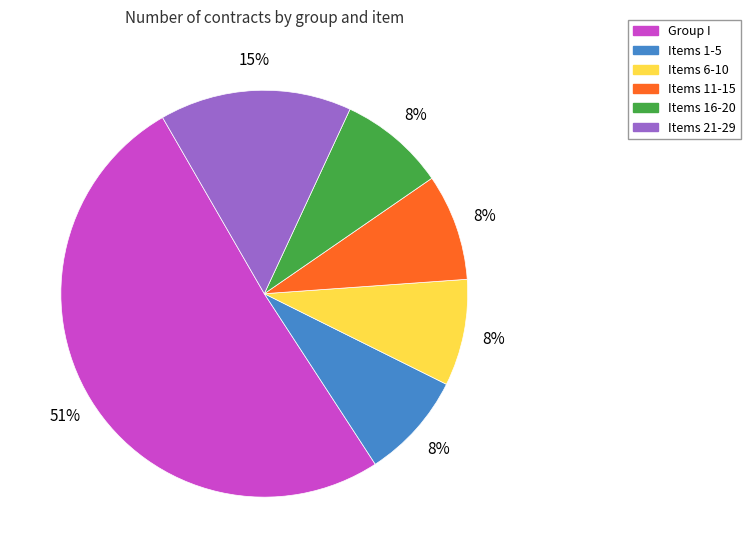

To the nearest percent, what is the average slice percentage?

17%